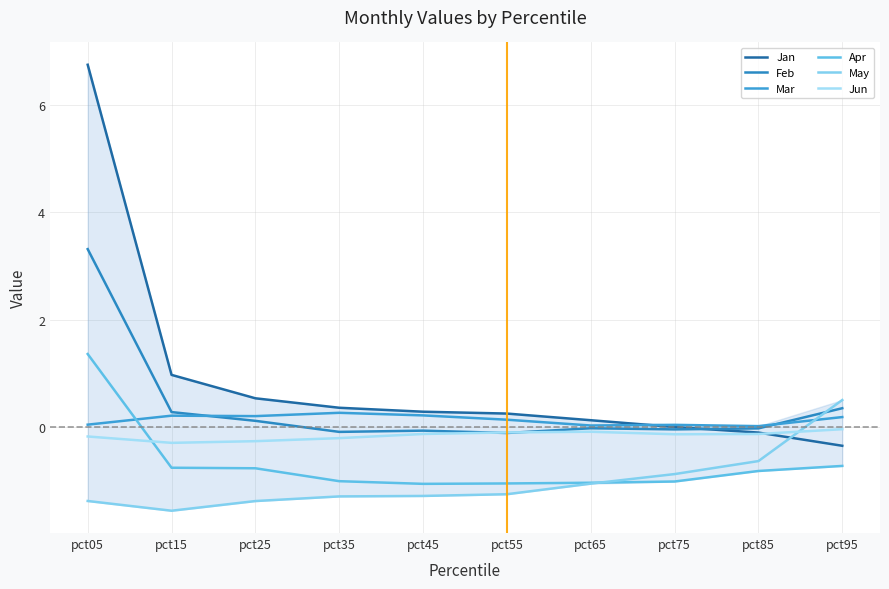

Is it true that Mar equals 0.3 at pct95?

False